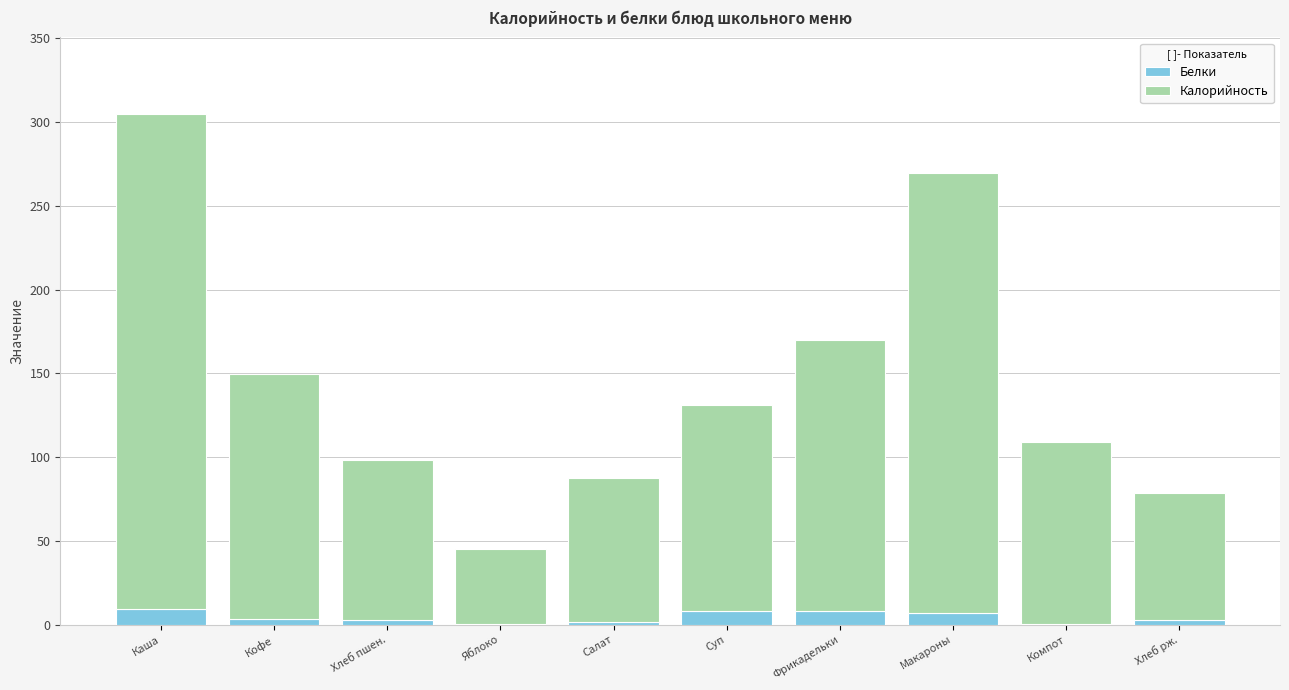

What value does the Белки series have at Фрикадельки?

8.4